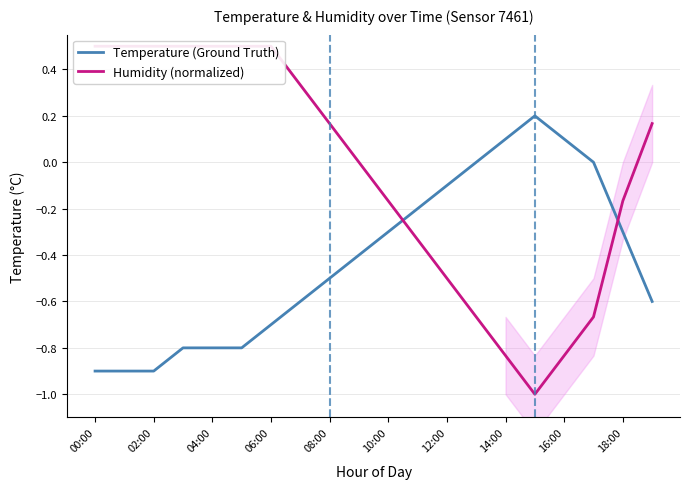

How many negative values does the Temperature (Ground Truth) series have?

15